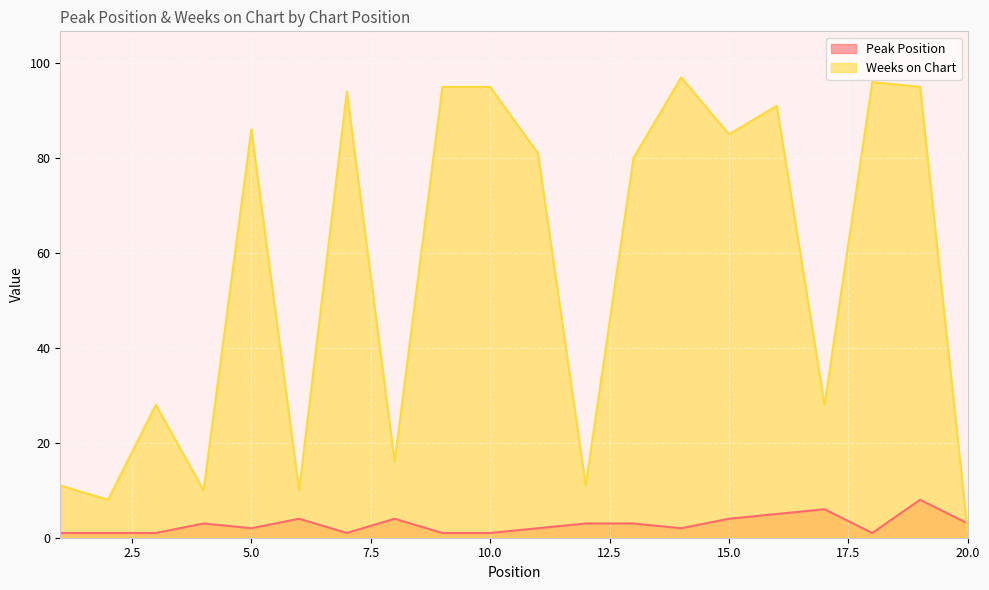

Reading left to right, list all the values displayed in this chart.

Peak Position: 1=1	2=1	3=1	4=3	5=2	6=4	7=1	8=4	9=1	10=1	11=2	12=3	13=3	14=2	15=4	16=5	17=6	18=1	19=8	20=3
Weeks on Chart: 1=11	2=8	3=28	4=10	5=86	6=10	7=94	8=16	9=95	10=95	11=81	12=11	13=80	14=97	15=85	16=91	17=28	18=96	19=95	20=1